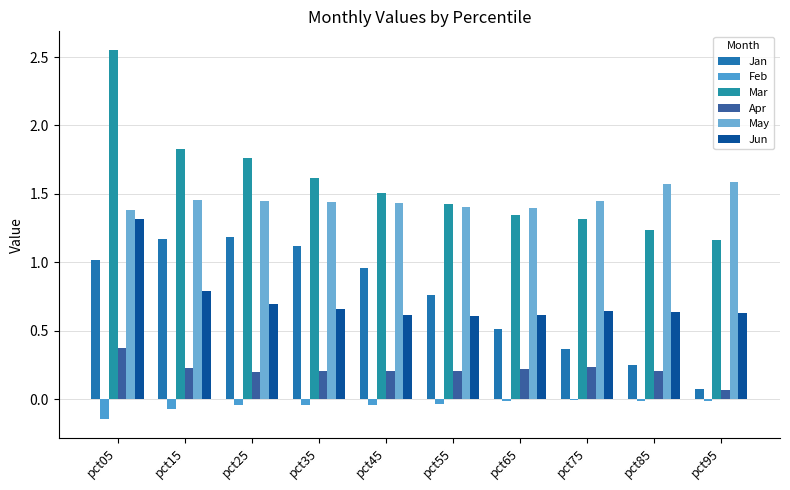

The Jun series shows 0.6 at pct55. True or false?

True